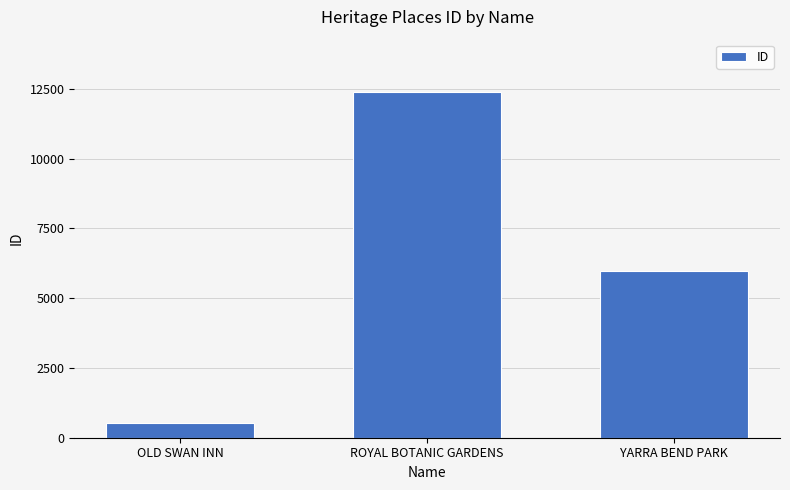

At which category does the chart reach its minimum across all series?

OLD SWAN INN